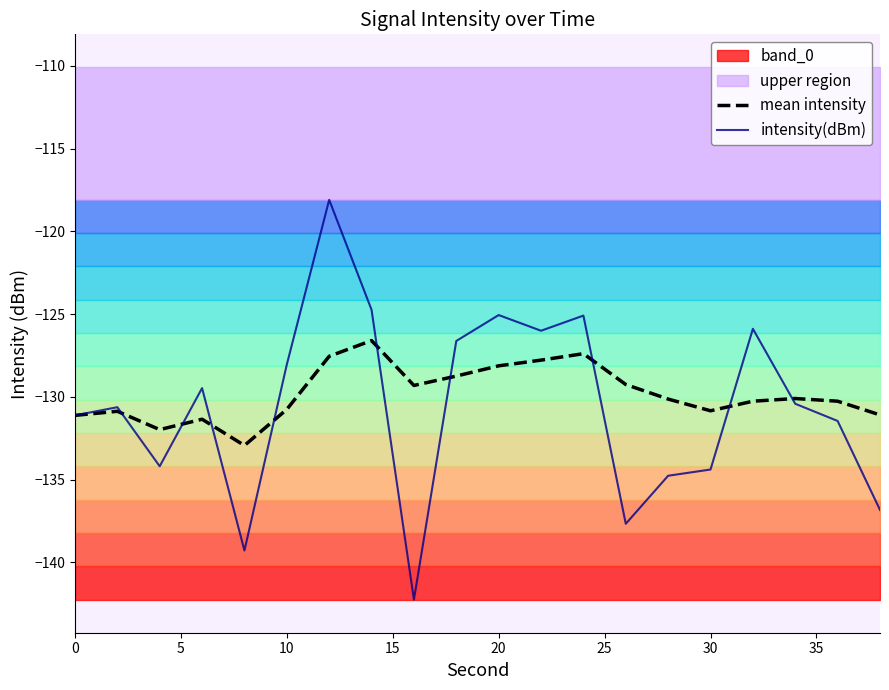

What is the highest value of the mean intensity series?

-126.6